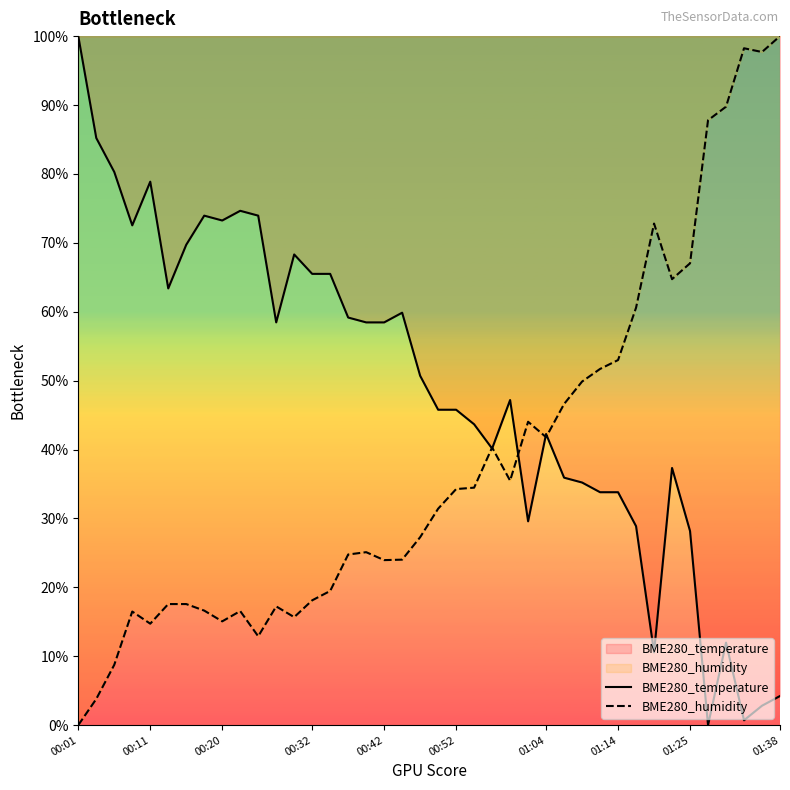

What is the sum of all BME280_temperature values?

1947.9